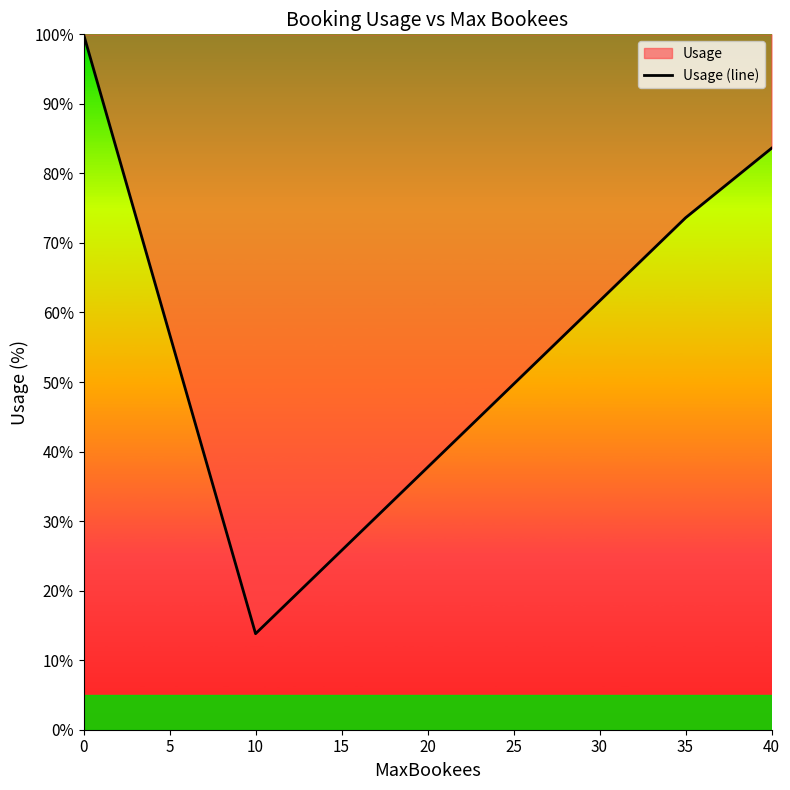

True or false: the data shows 50.9 at 10.

False